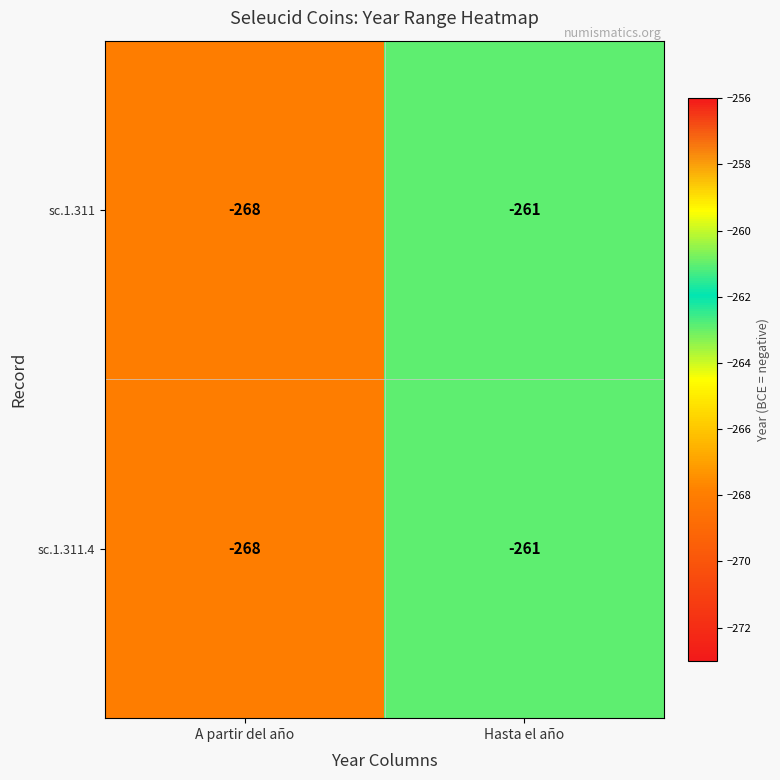

Is it true that sc.1.311 equals -95 at Hasta el año?

False